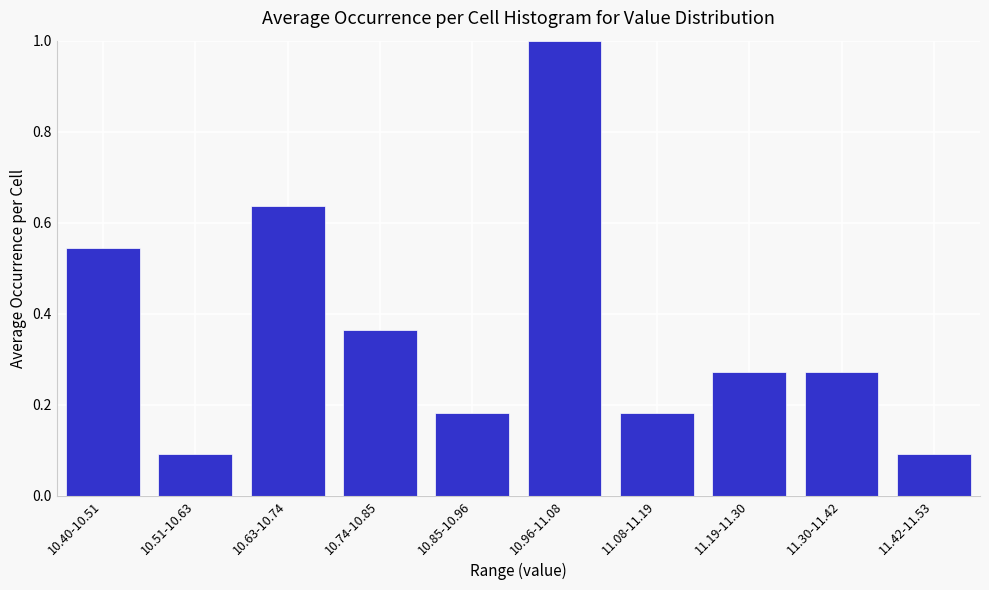

The chart shows a value of 0.1 at 10.51-10.63. True or false?

True